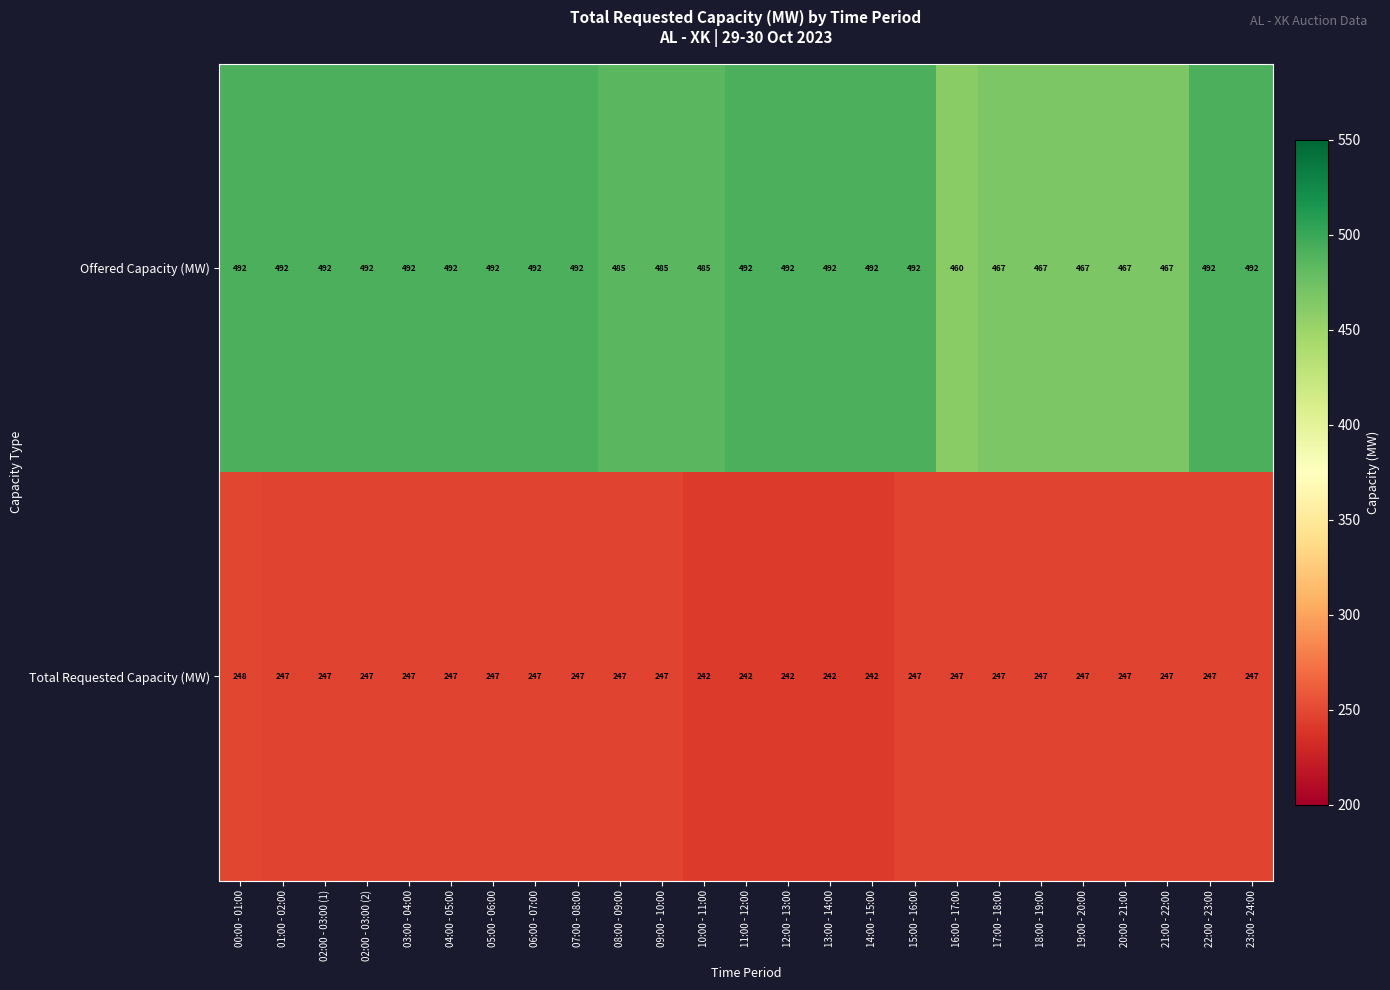

What is the average value of the Total Requested Capacity (MW) series?

246